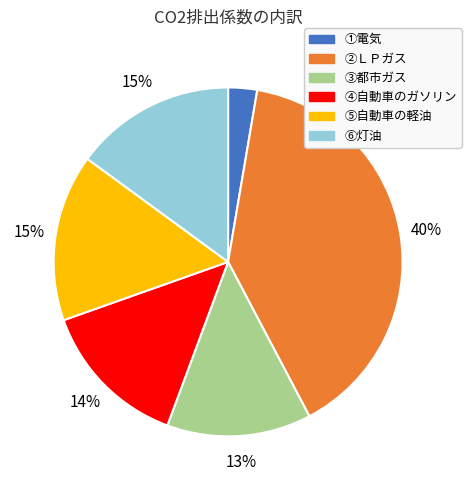

Which category has the smallest portion of the pie?

①電気